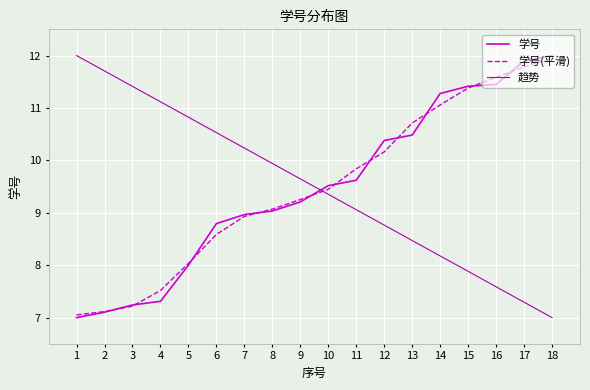

What is the approximate value of 学号(平滑) at 14?

11.1